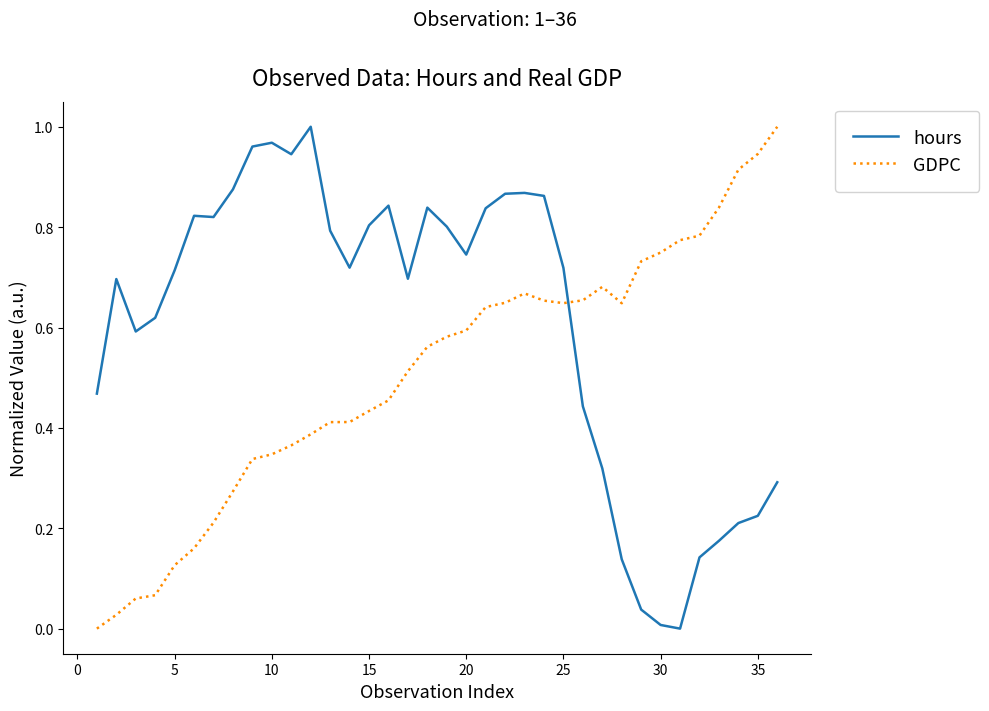

List the series in order of their overall mean, highest first.

hours, GDPC